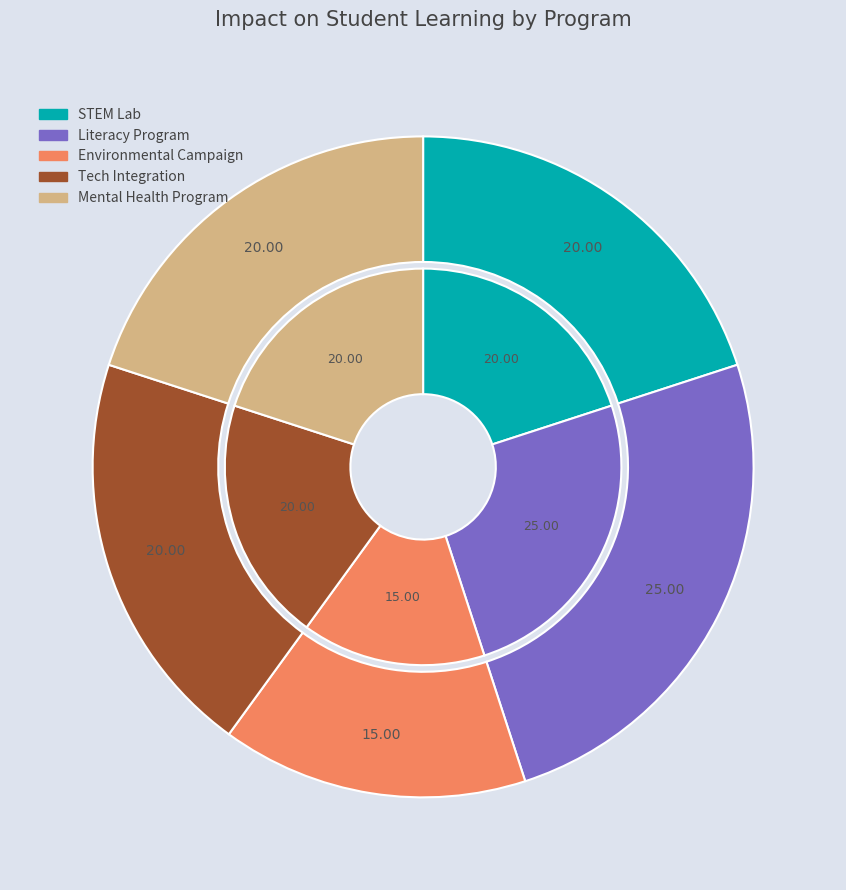

Approximately how many times larger is the value at Tech Integration compared to Environmental Campaign?

1.3